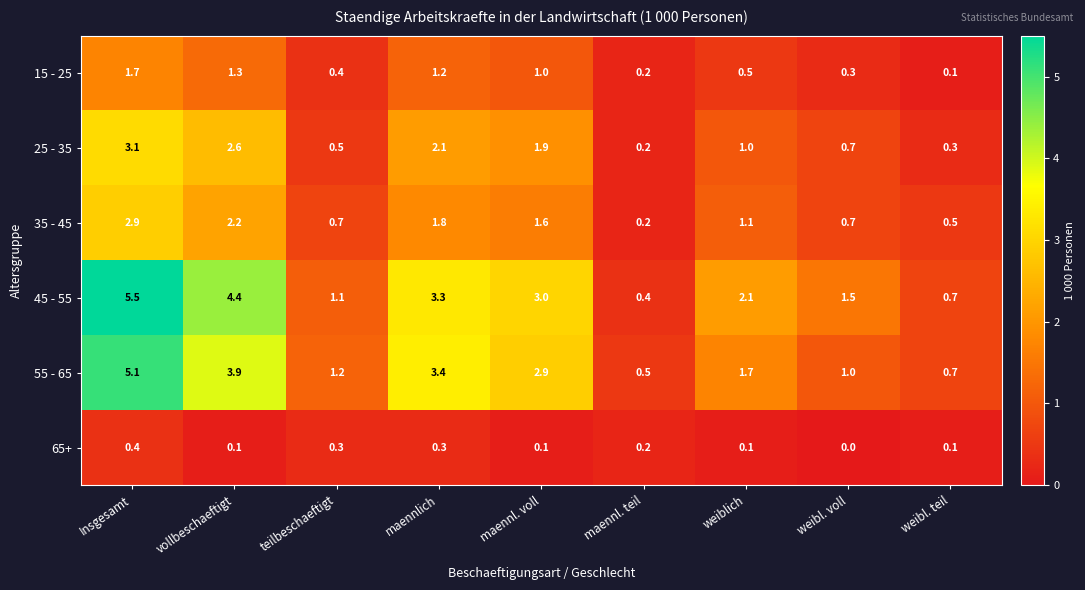

At which label does 45 - 55 first exceed 2?

Insgesamt